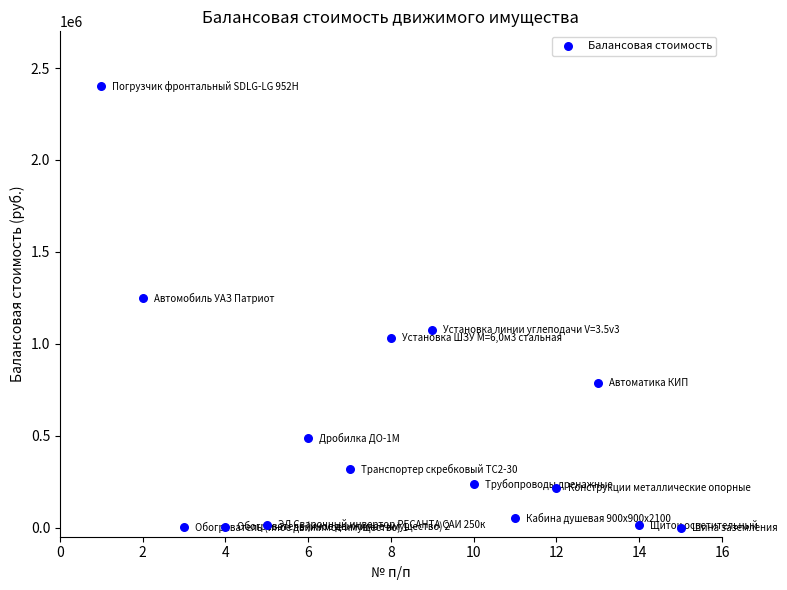

What is the range of X values (max minus min)?

14.0